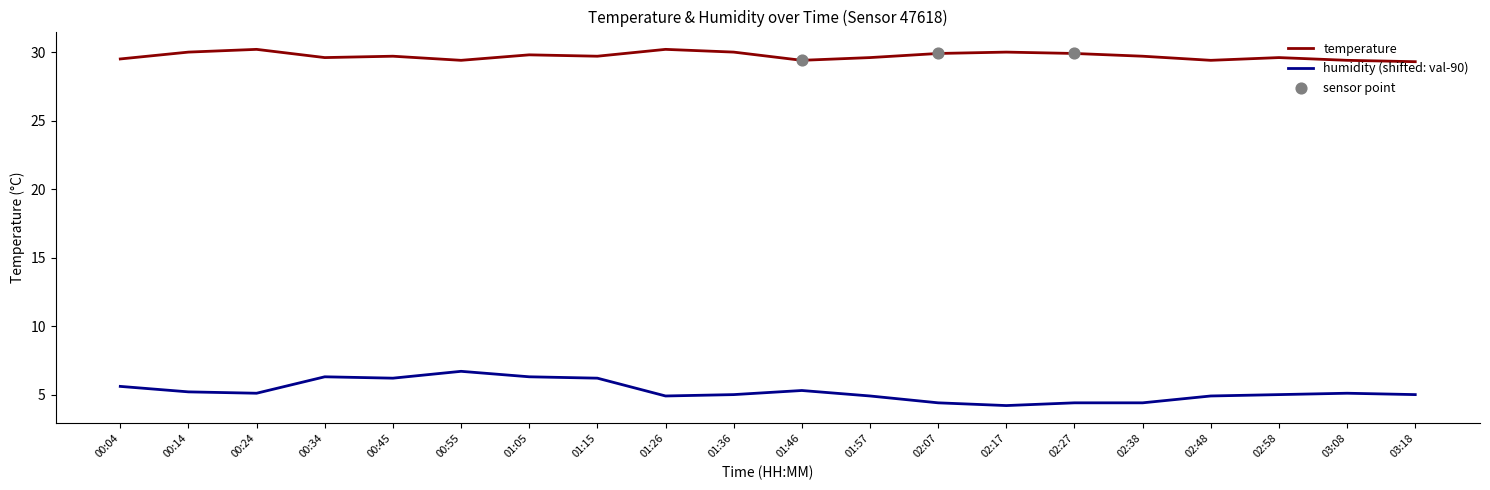

True or false: humidity (shifted: val-90) and temperature intersect in this chart.

False